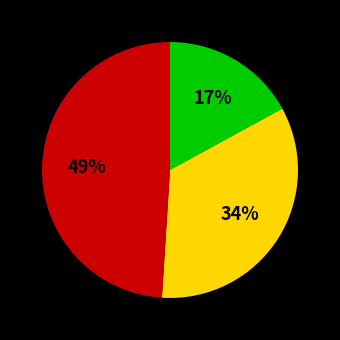

Is there any slice that represents more than half of the pie?

No